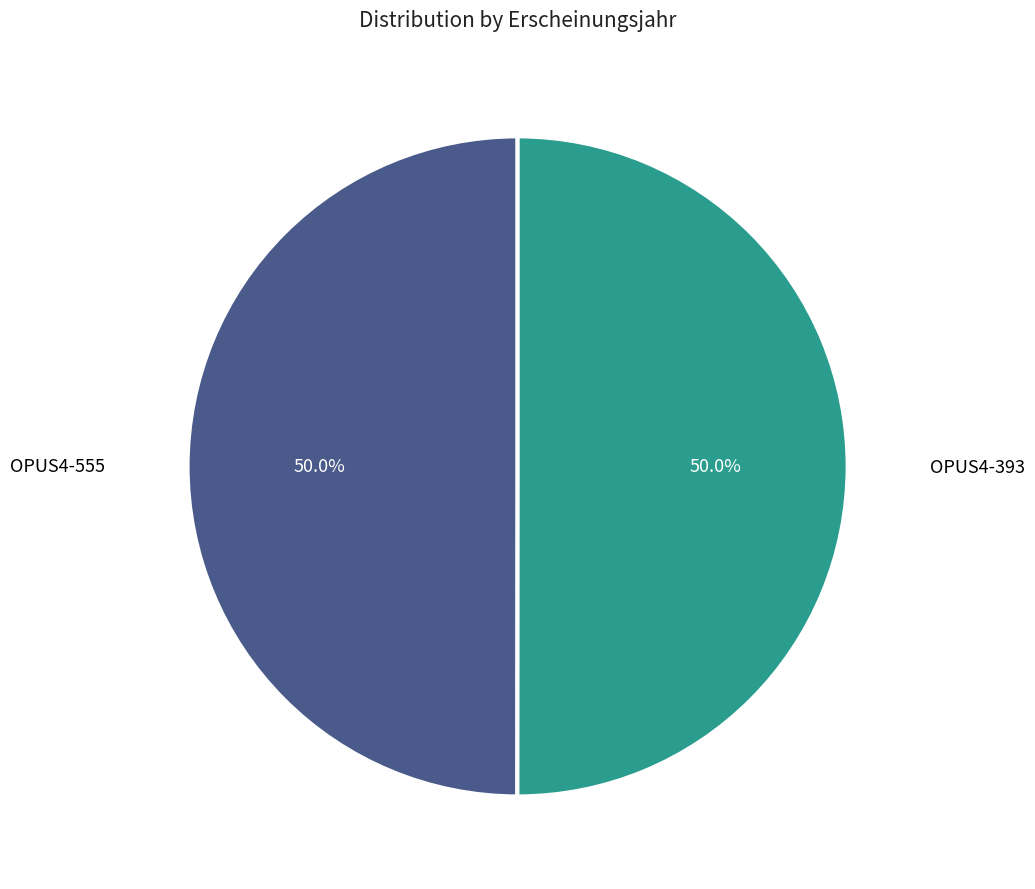

What percentage is NOT represented by OPUS4-393?

50.0%